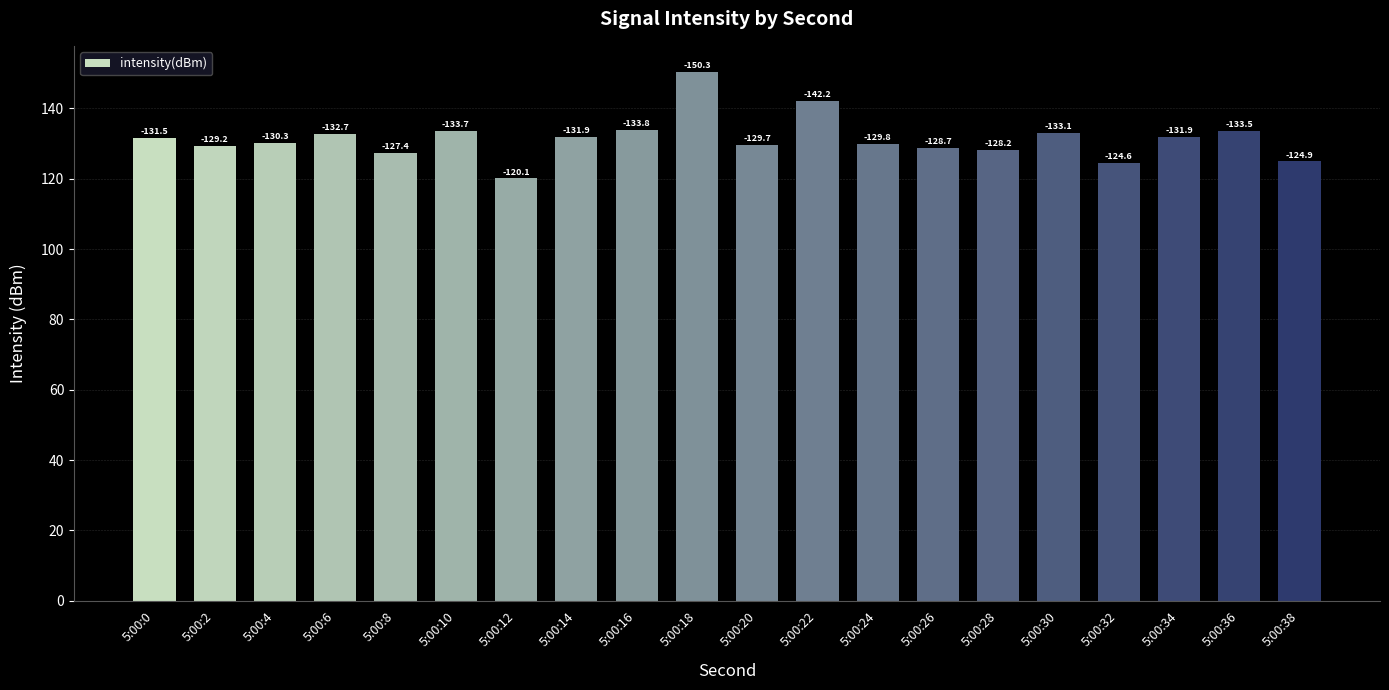

Where does the data first go above 131?

5:00:0